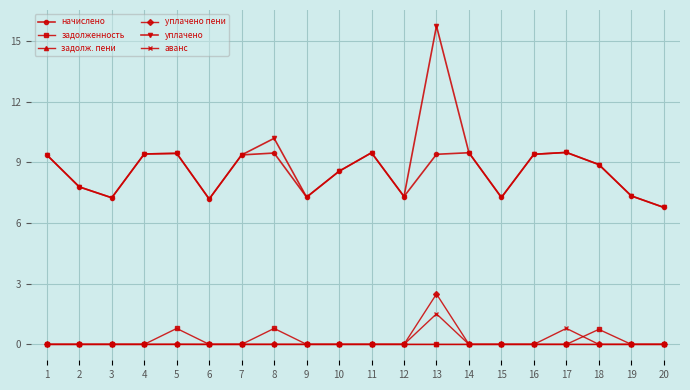

Which series has the widest spread of values?

уплачено